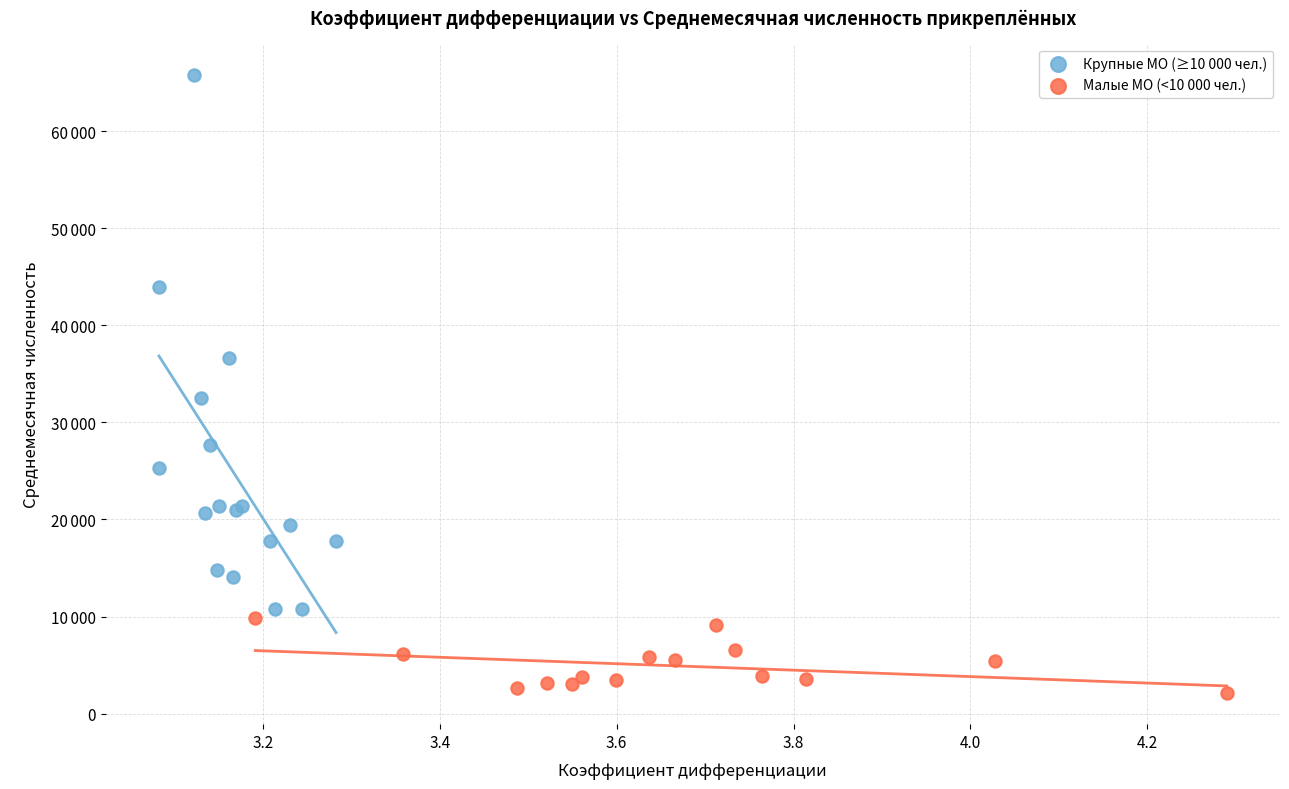

Which series has the largest Y range (max minus min)?

Крупные МО (≥10 000 чел.)